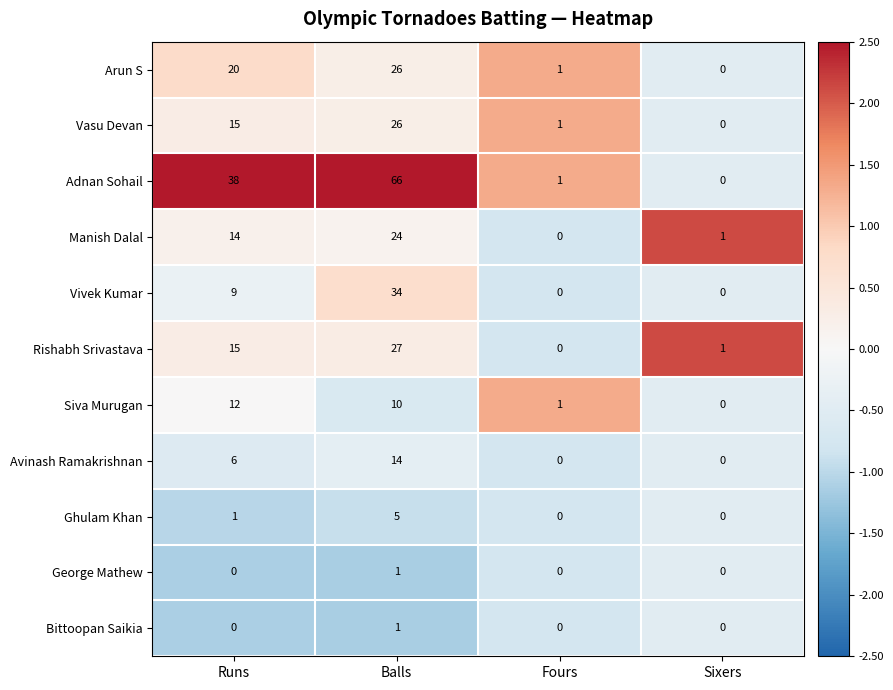

What is the difference between the Arun S values at Fours and Runs?

19